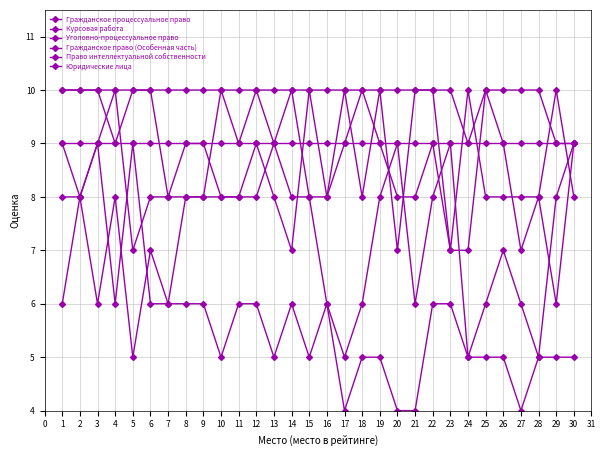

True or false: Гражданское право (Особенная часть) has more than 0 interior local peaks.

True